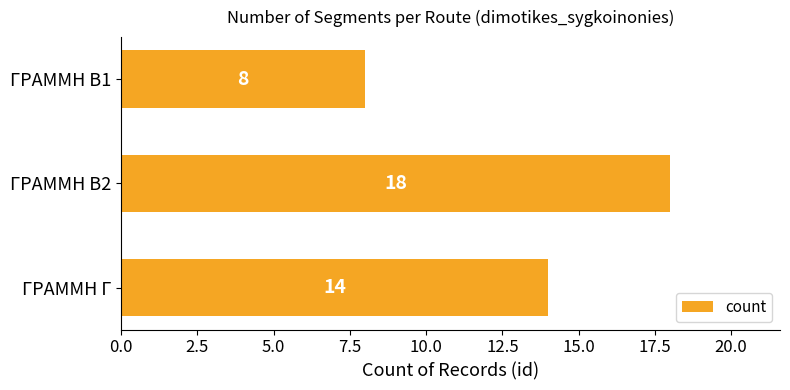

Rank the categories by value from highest to lowest.

ΓΡΑΜΜΗ Β2, ΓΡΑΜΜΗ Γ, ΓΡΑΜΜΗ Β1